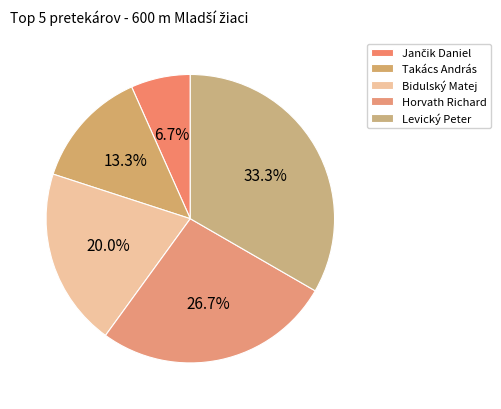

Does any single category account for the majority?

No